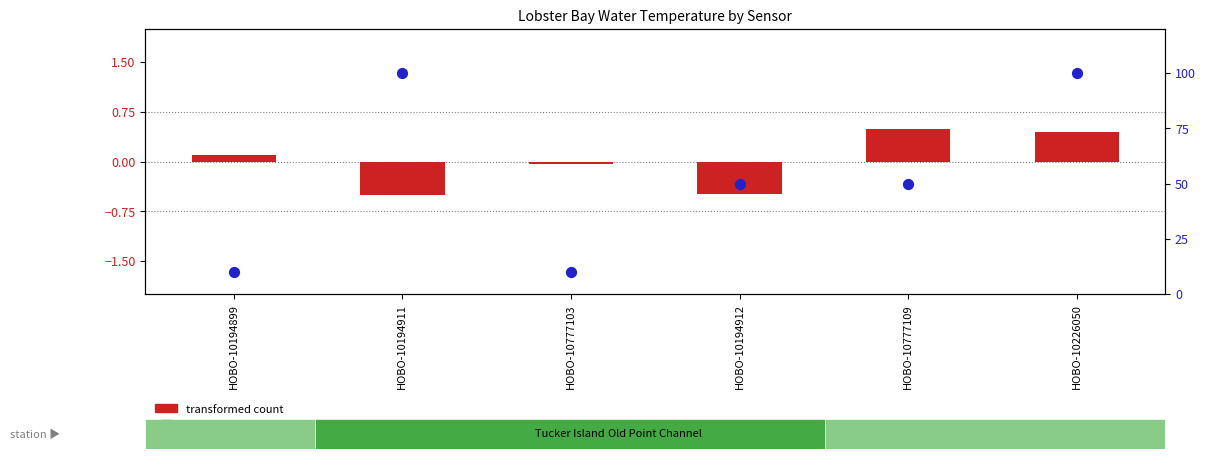

What is the ratio of the value at HOBO-10777103 to the value at HOBO-10194899?

1.0